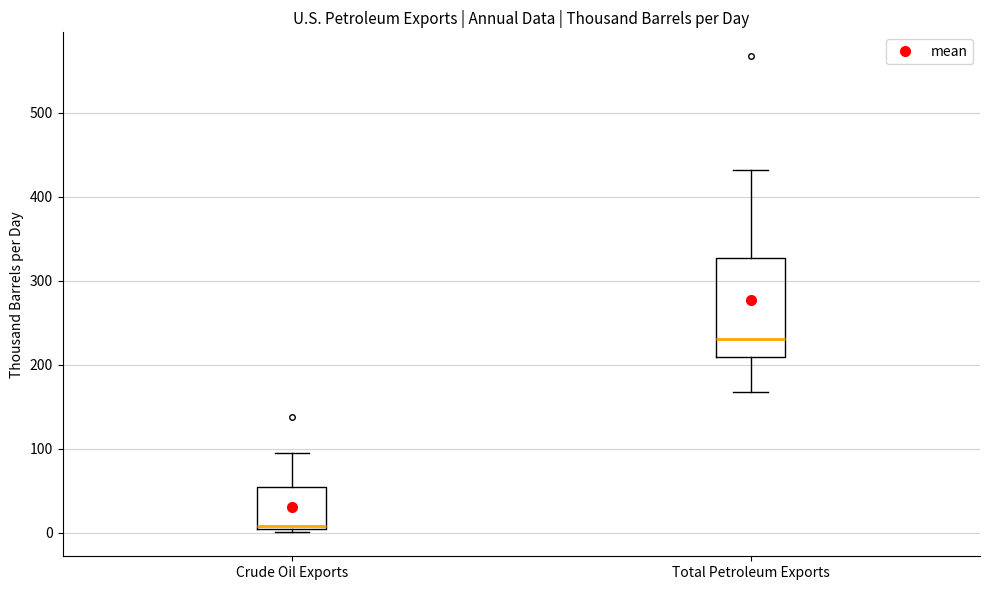

Comparing the boxes themselves (not the whiskers), which one is the tallest?

Total Petroleum Exports